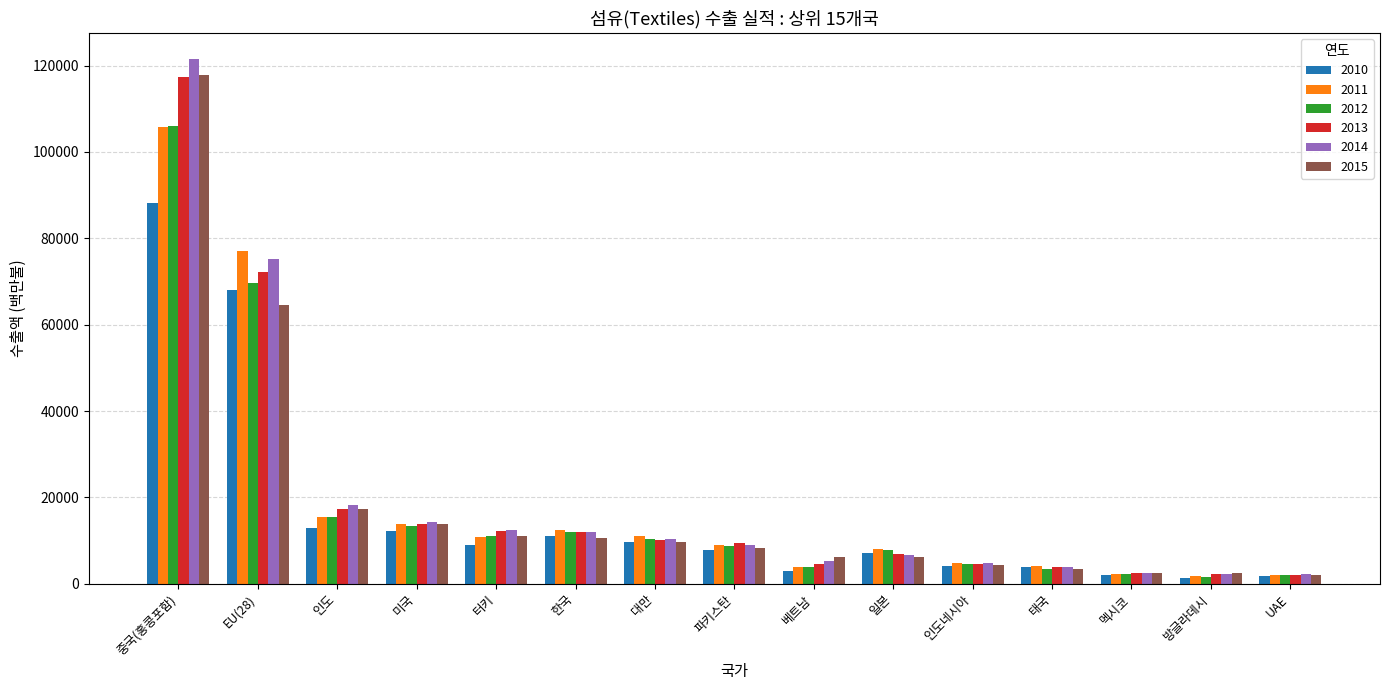

At which label does 2015 reach its peak?

중국(홍콩포함)